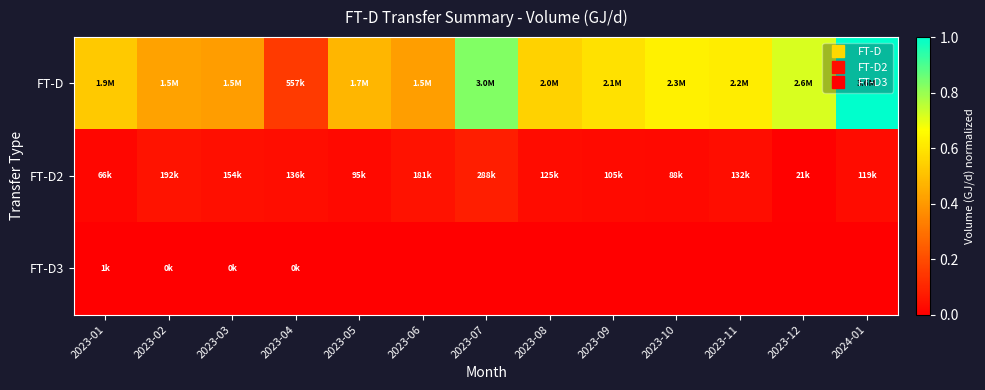

At 2023-11, list the series in order from largest to smallest.

FT-D, FT-D2, FT-D3